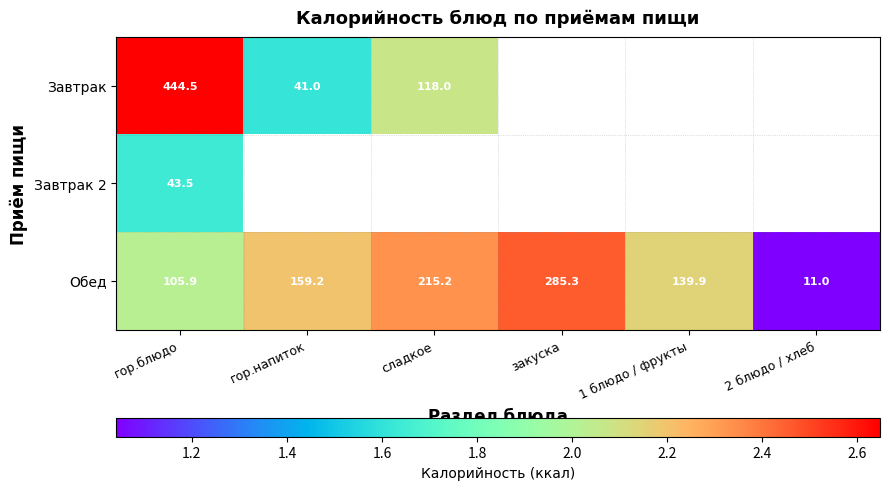

At which label does Обед first exceed 159?

гор.напиток